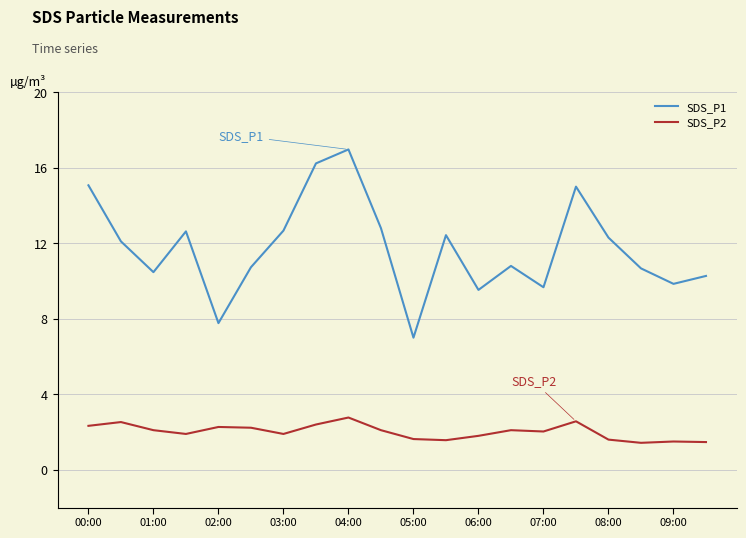

What is the highest value of the SDS_P2 series?

2.8